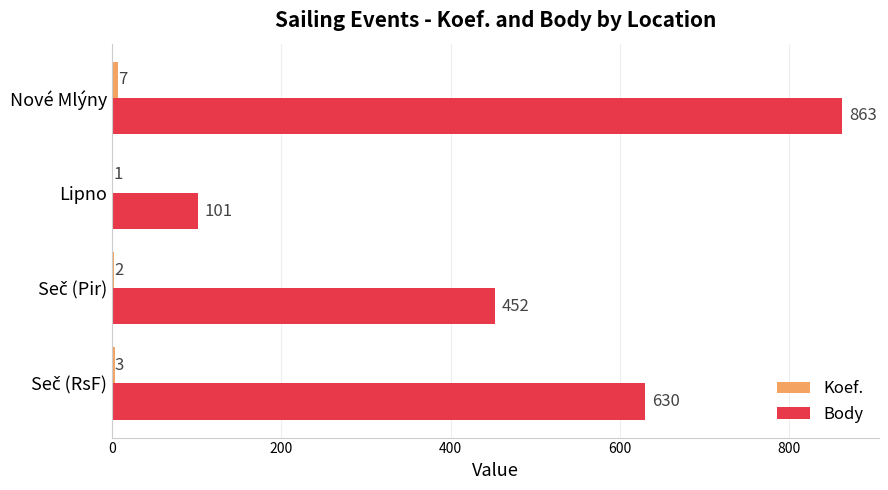

Between Lipno and Nové Mlýny, which series saw the biggest shift?

Body